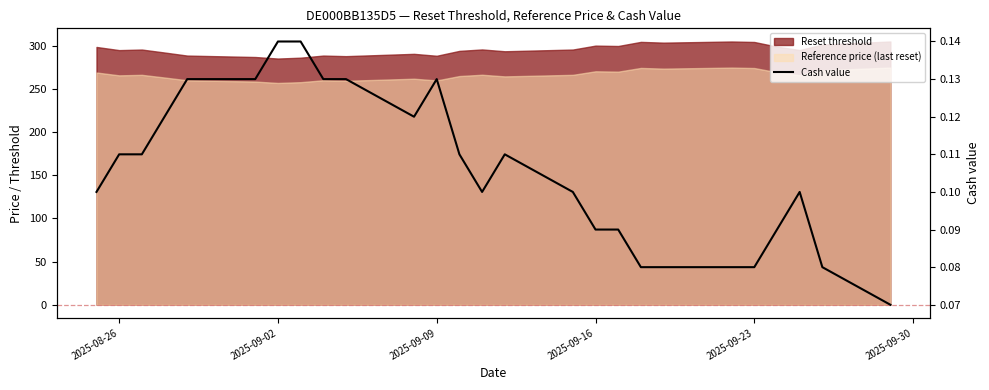

Is it true that the value at 24 is 0.0?

False